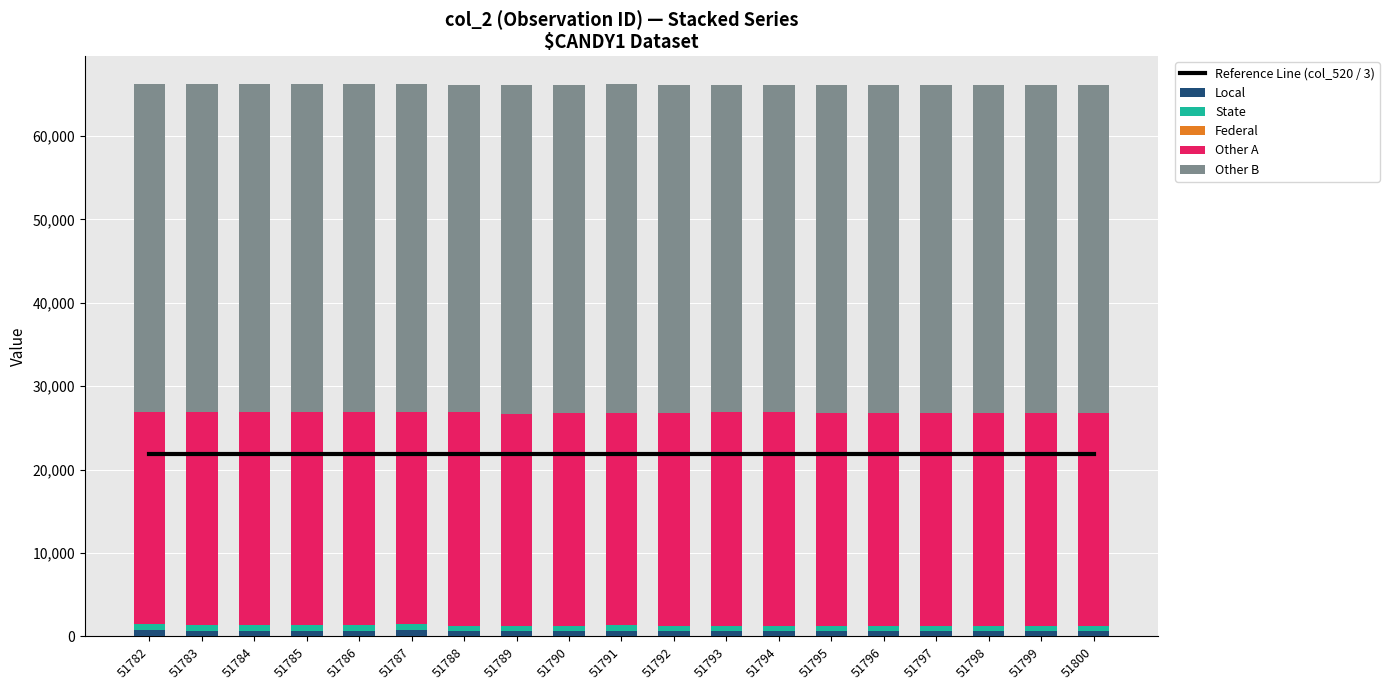

At how many categories does at least one series exceed 18643?

19